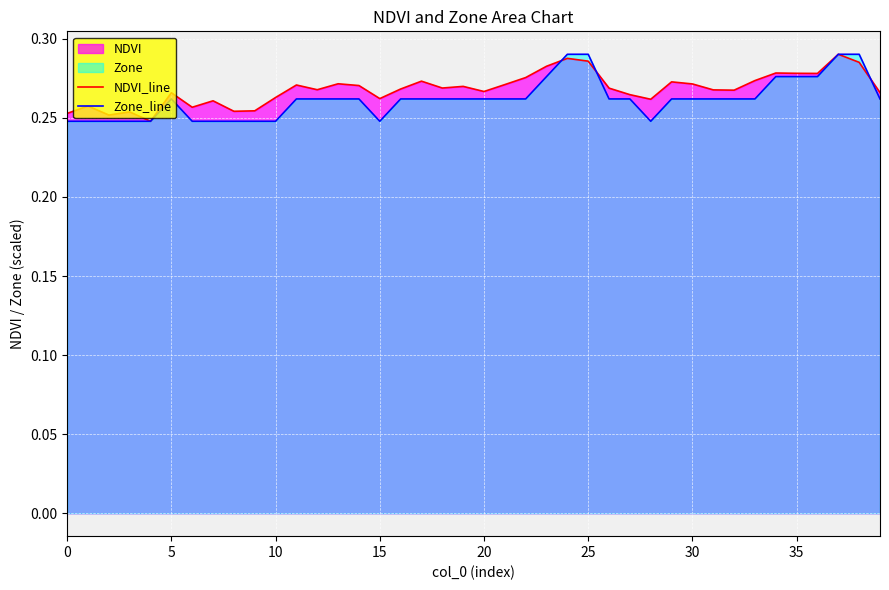

True or false: Zone_line has more than 2 interior local peaks.

False